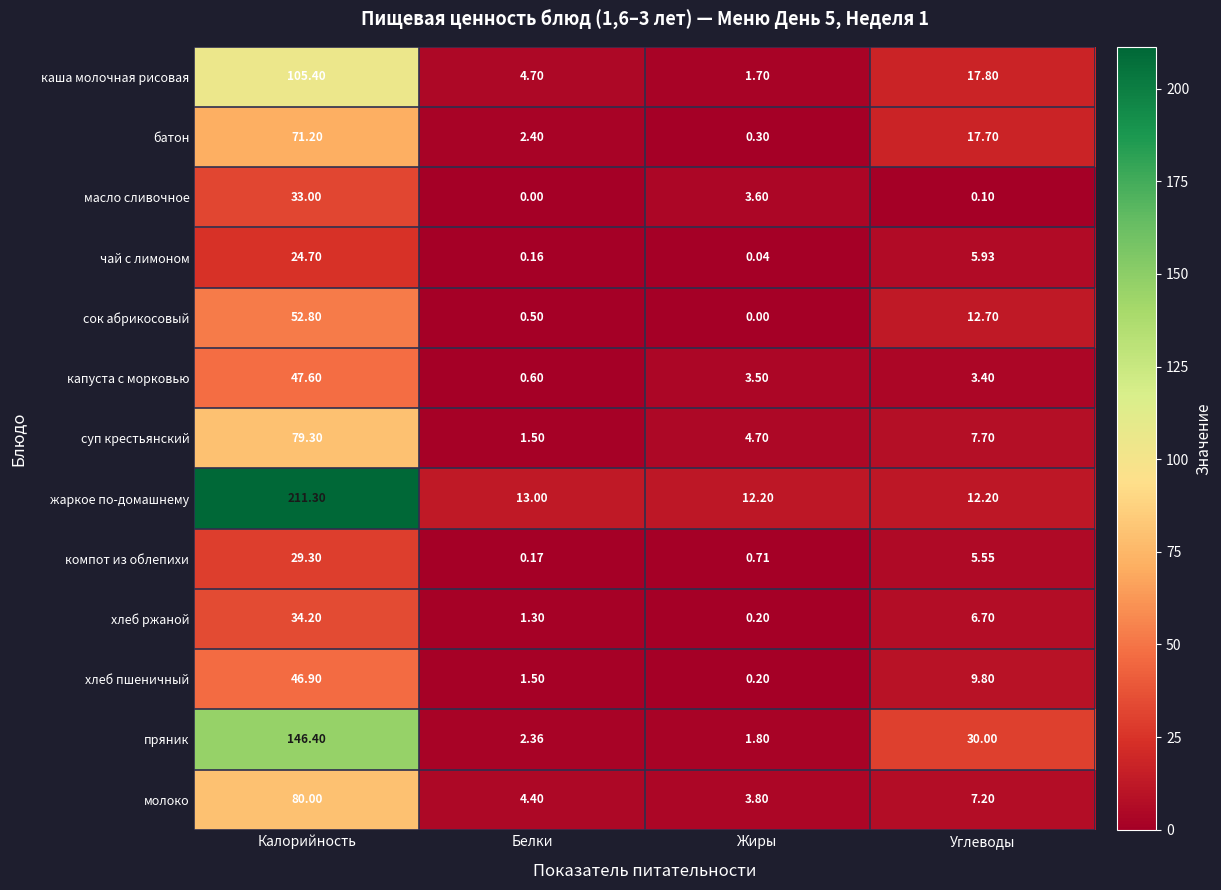

At which label does жаркое по-домашнему first exceed 13?

Калорийность